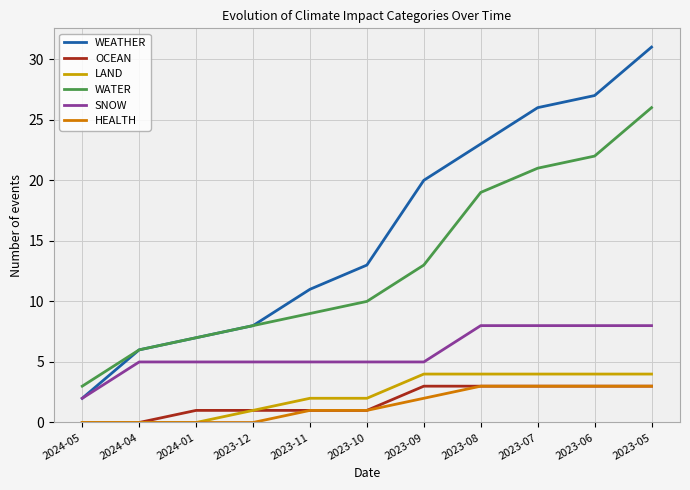

What are all the series names shown in the legend?

WEATHER, OCEAN, LAND, WATER, SNOW, HEALTH